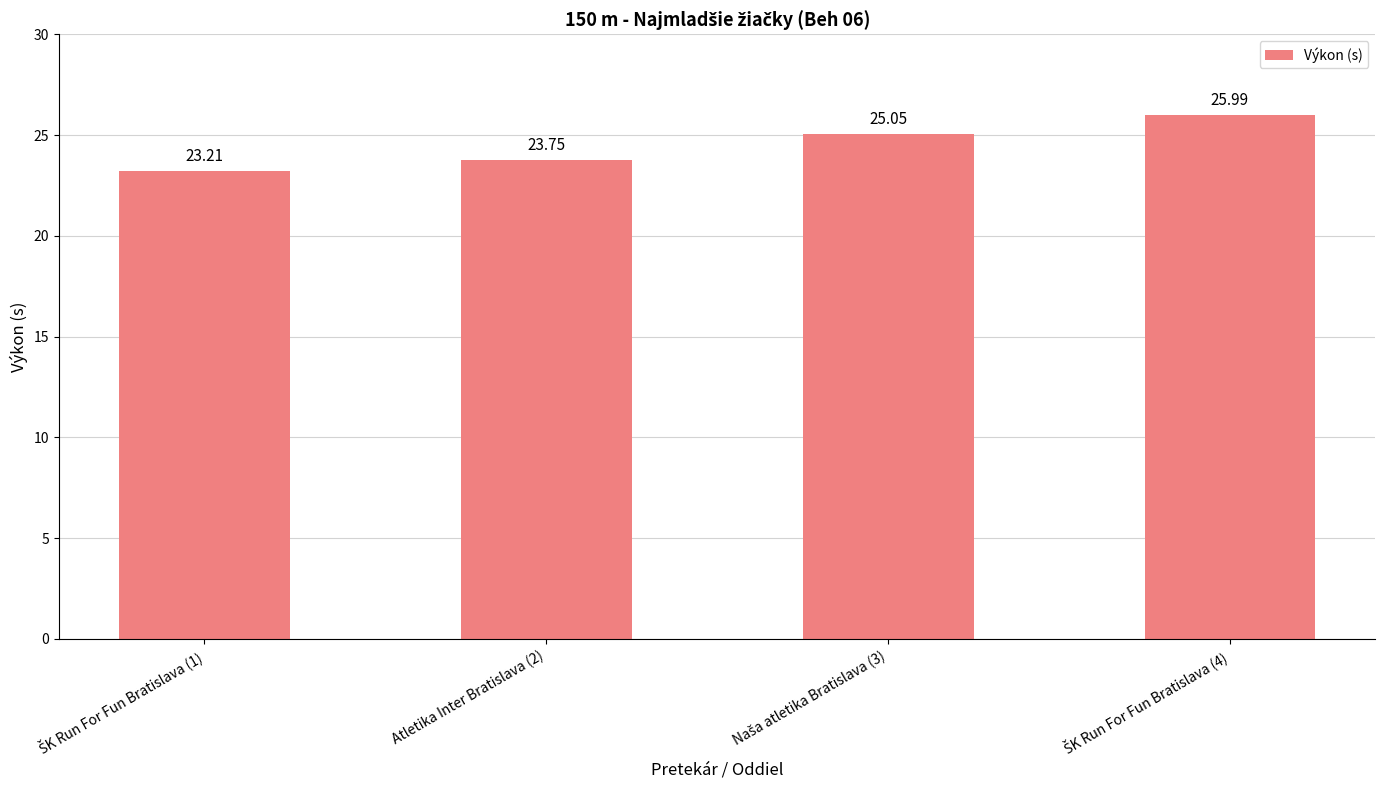

Count the number of categories in the chart.

4